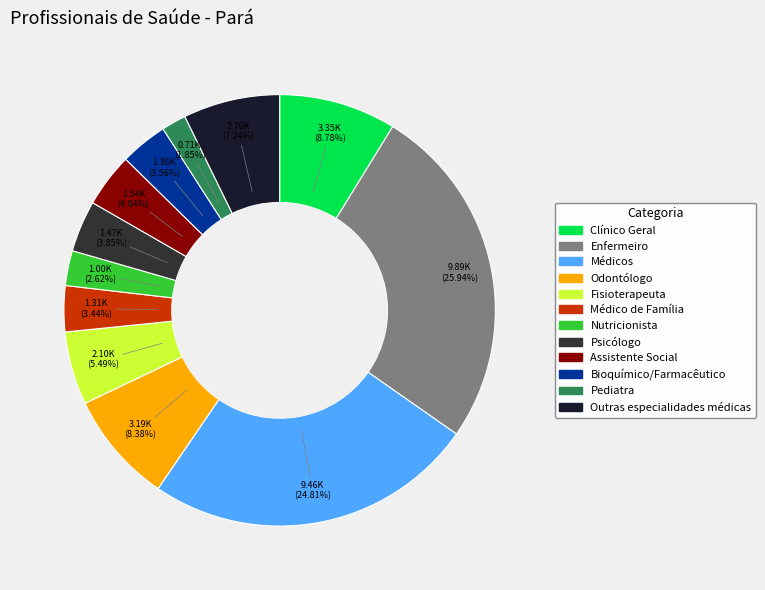

Does Nutricionista account for over 50% of the chart?

No